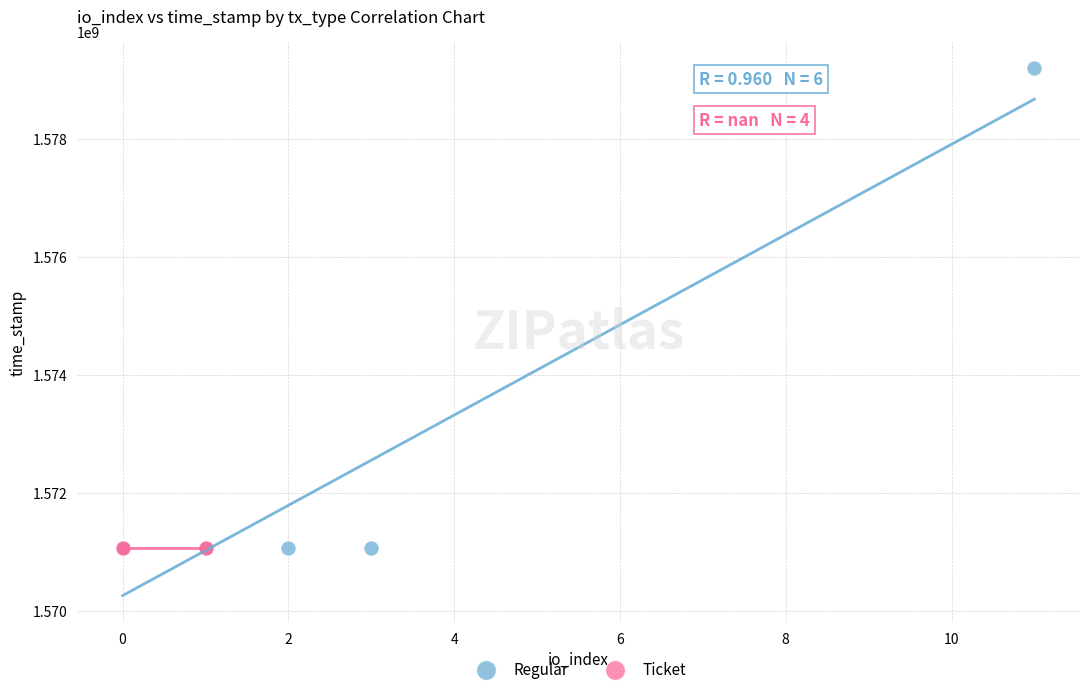

Which series reaches the maximum Y coordinate?

Regular